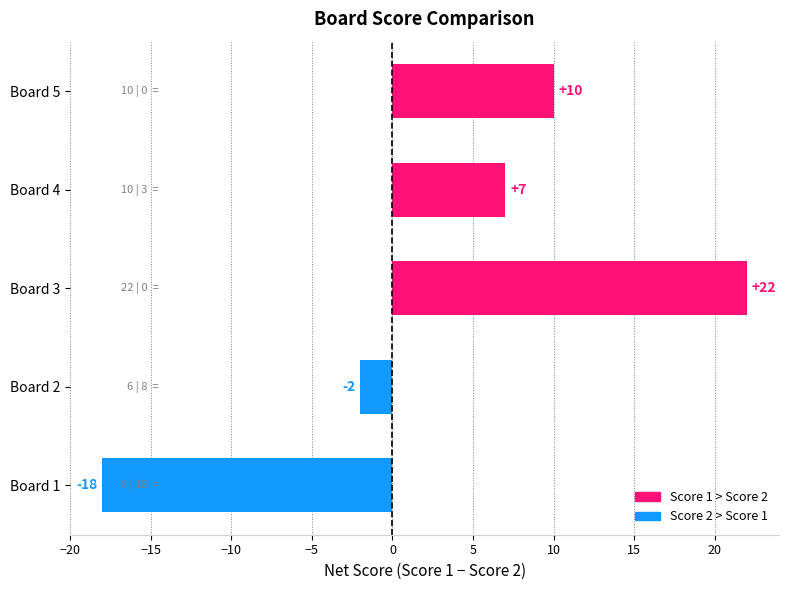

How many values are below zero?

2